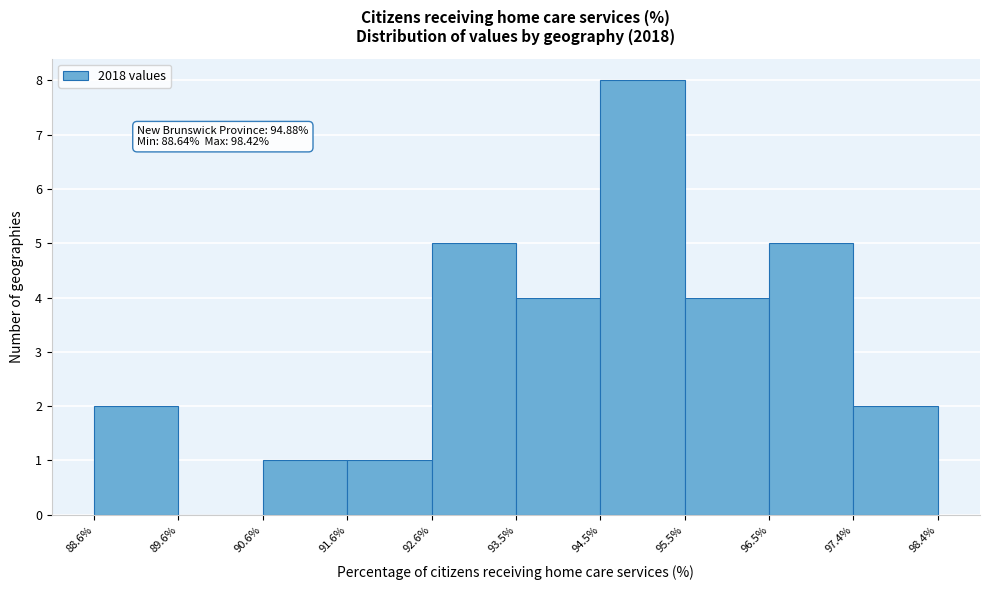

Over which range of the x-axis is the bar tallest?

94.5% to 95.5%